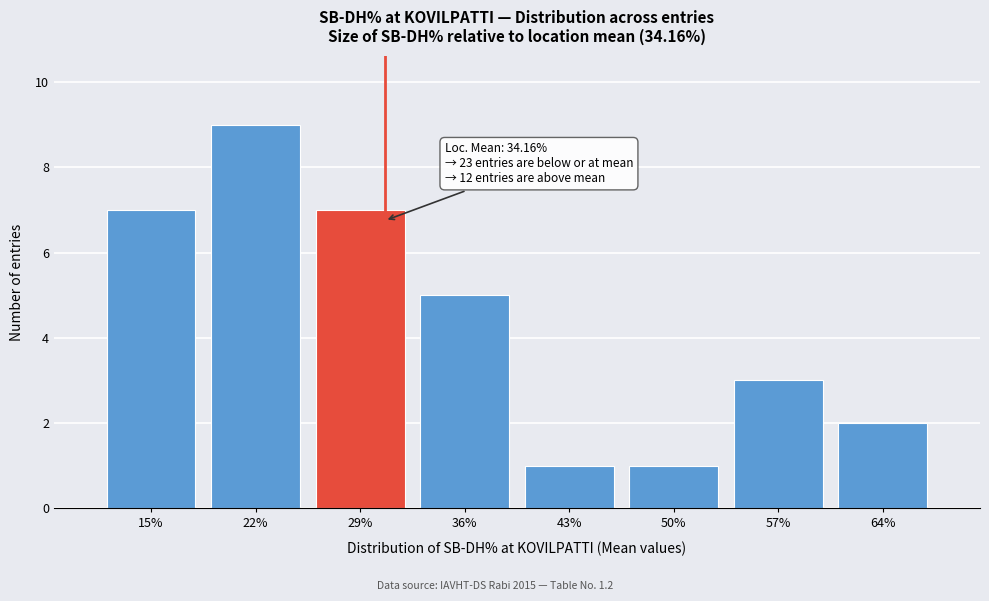

Reading left to right, transcribe all the data shown in this chart.

7	9	7	5	1	1	3	2